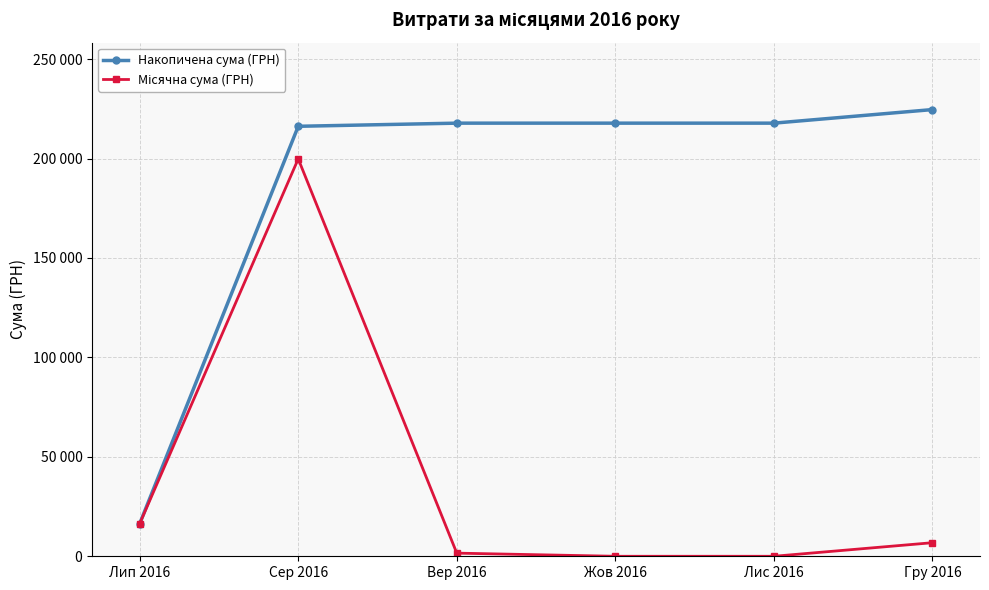

Is this an area chart (filled region under the line)?

No